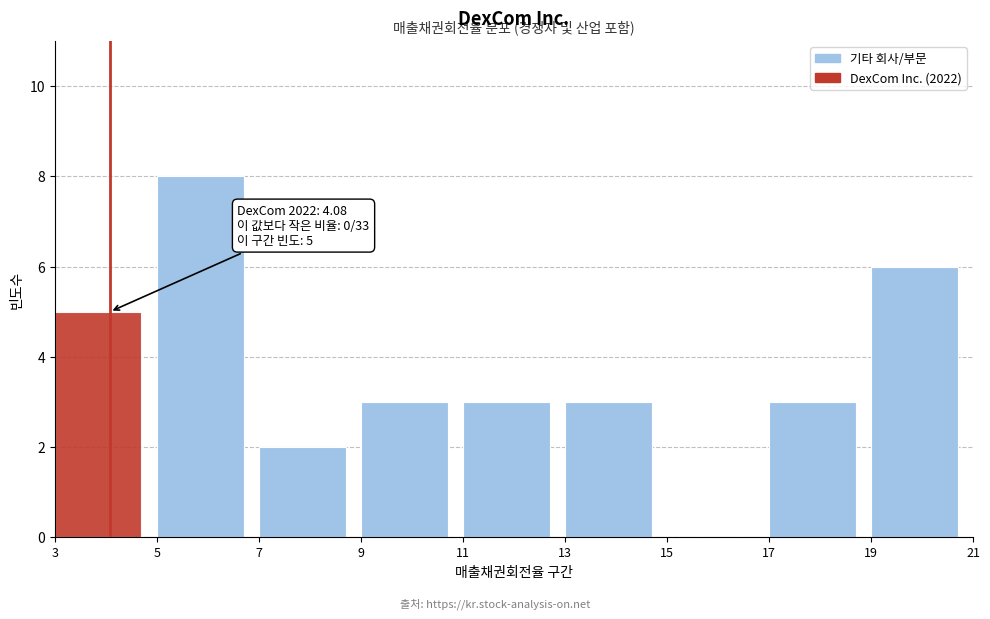

Which range on the x-axis has the tallest bar?

5 to 7